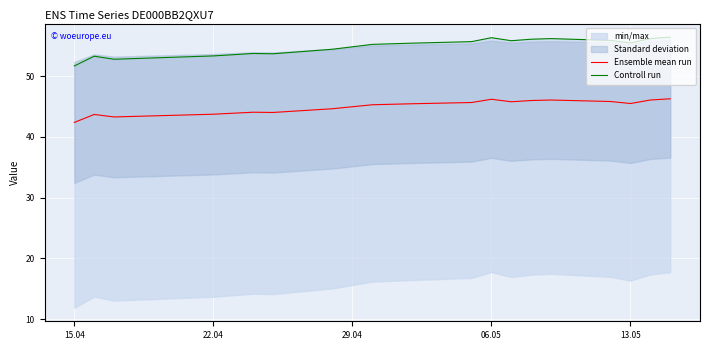

What is the average value of the Controll run series?

54.8